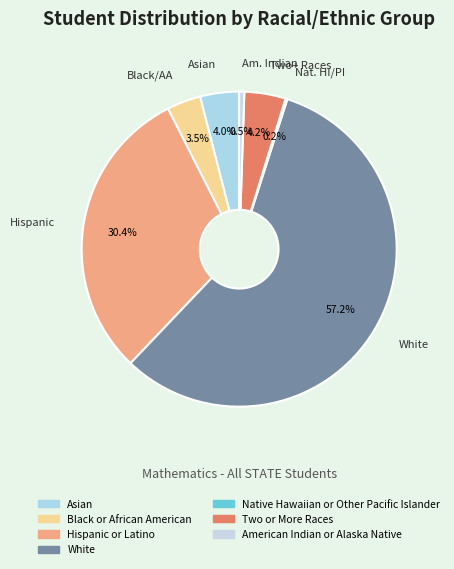

How many slices are in this pie chart?

7